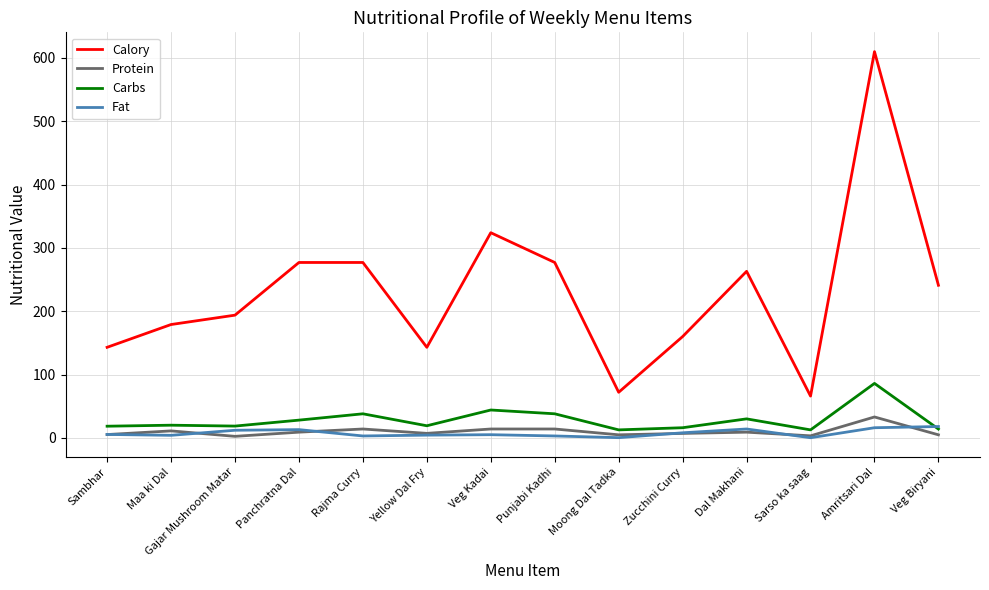

True or false: Carbs and Calory cross at least once.

False